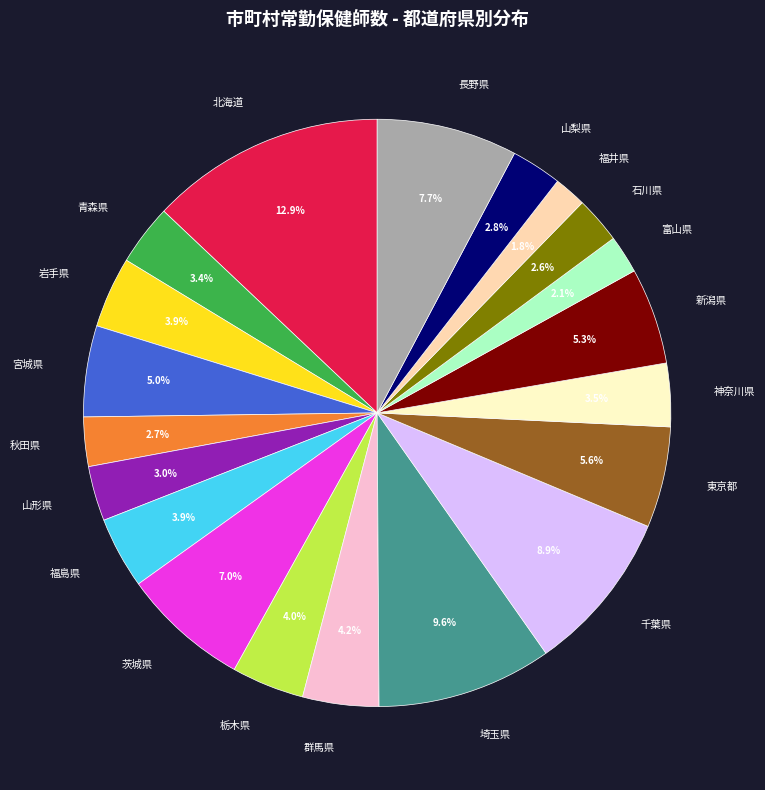

What percentage is the 岩手県 slice, to the nearest percent?

4%